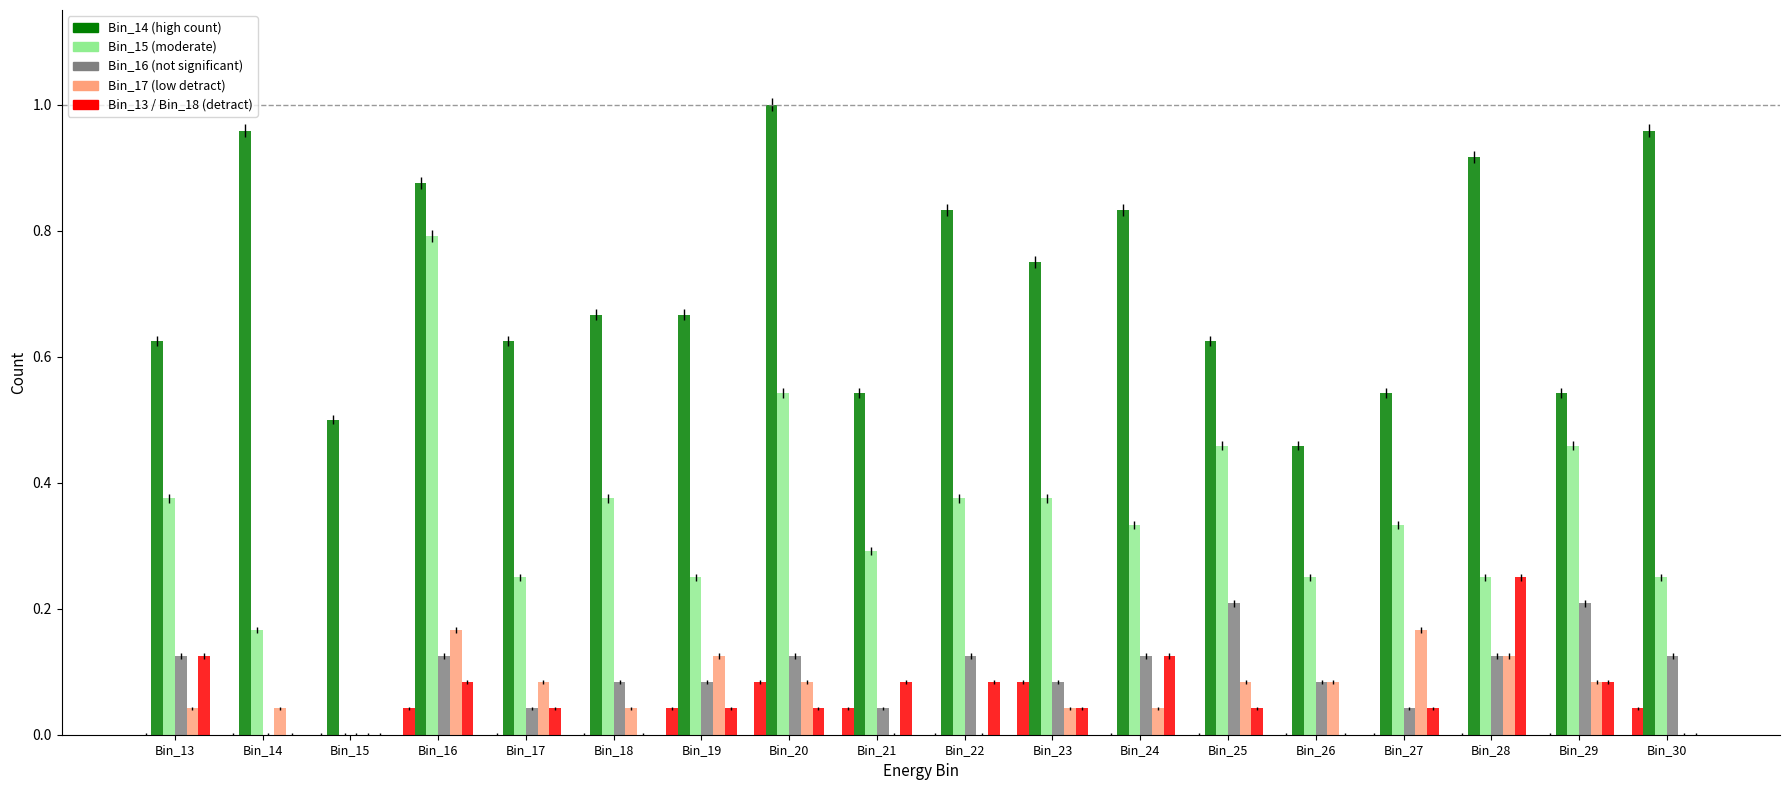

Is it true that Detector_A_Bin_18 equals 0.0 at Bin_16?

False